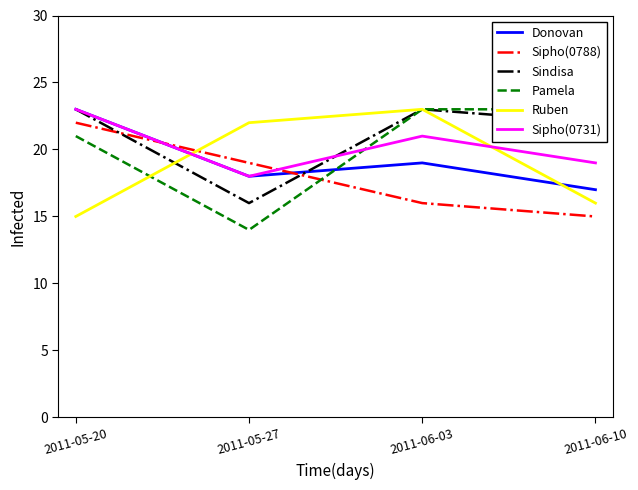

Between 2011-05-20 and 2011-05-27, which series saw the biggest shift?

Sindisa